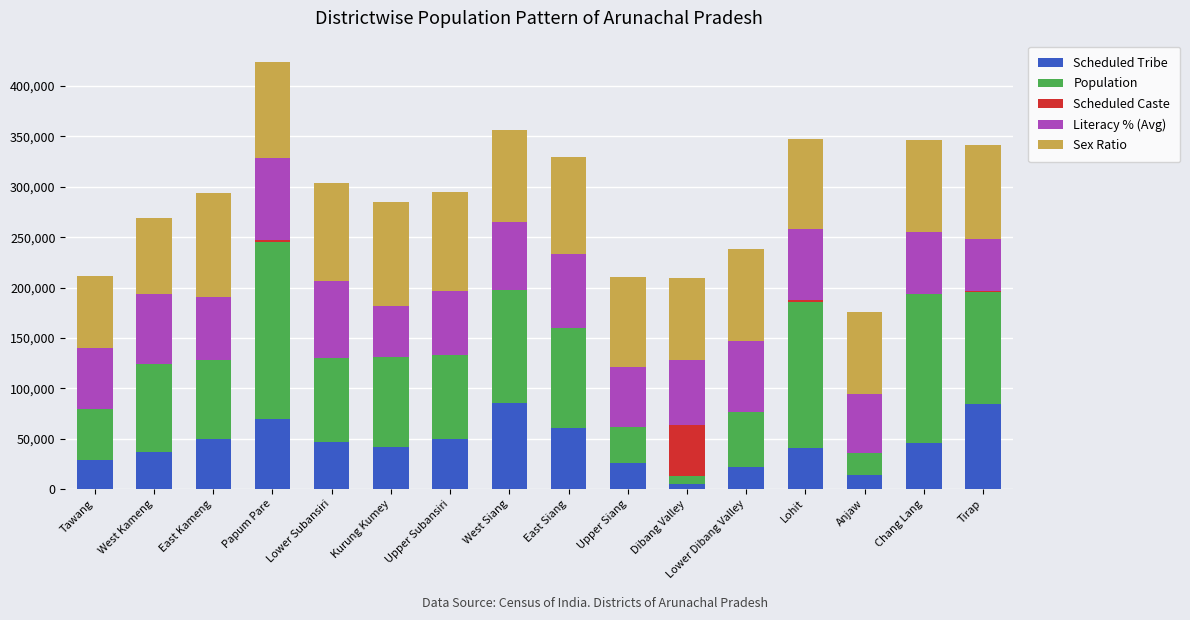

At which category is the sum across all series the highest?

Papum Pare